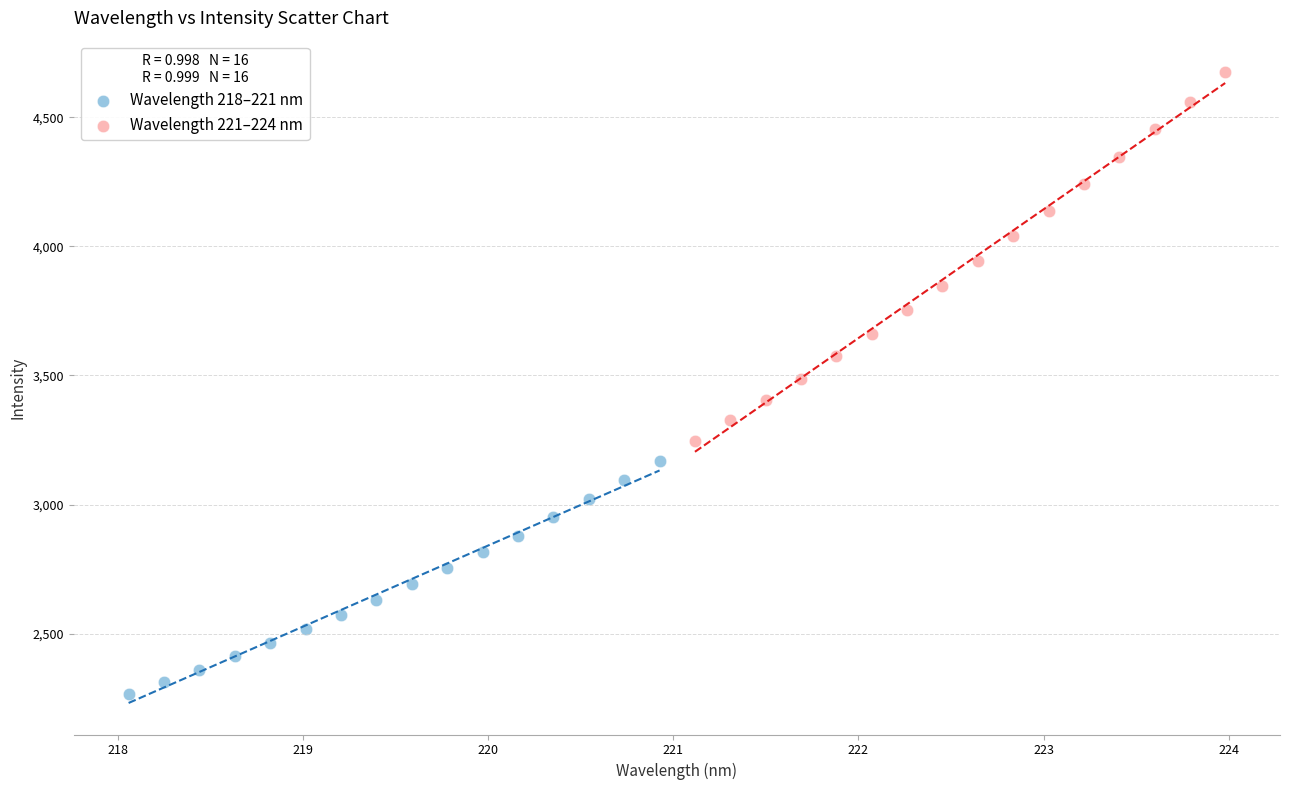

Which series reaches the maximum Y coordinate?

Wavelength 221–224 nm